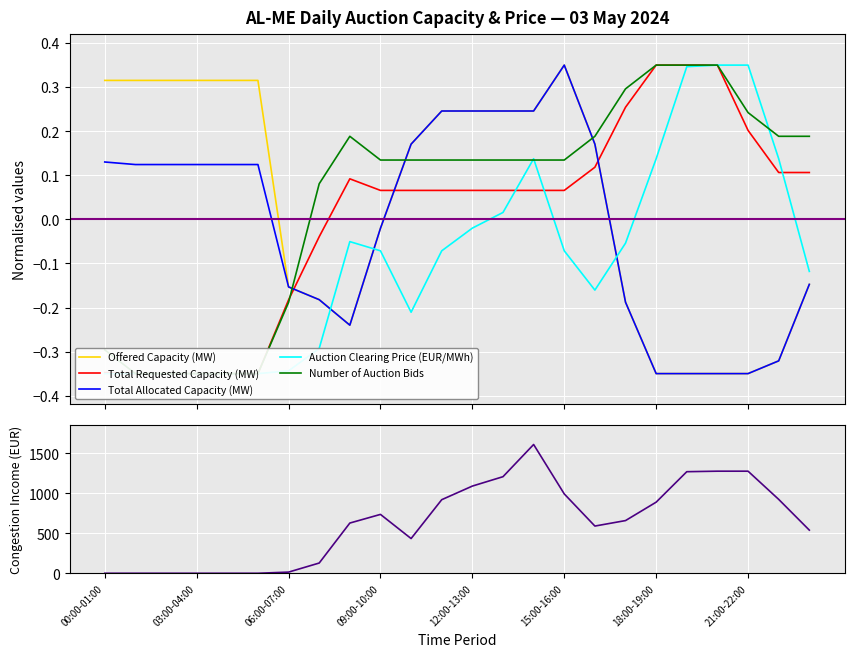

In Total Requested Capacity (MW), how many points are higher than both neighbors (excluding endpoints)?

1